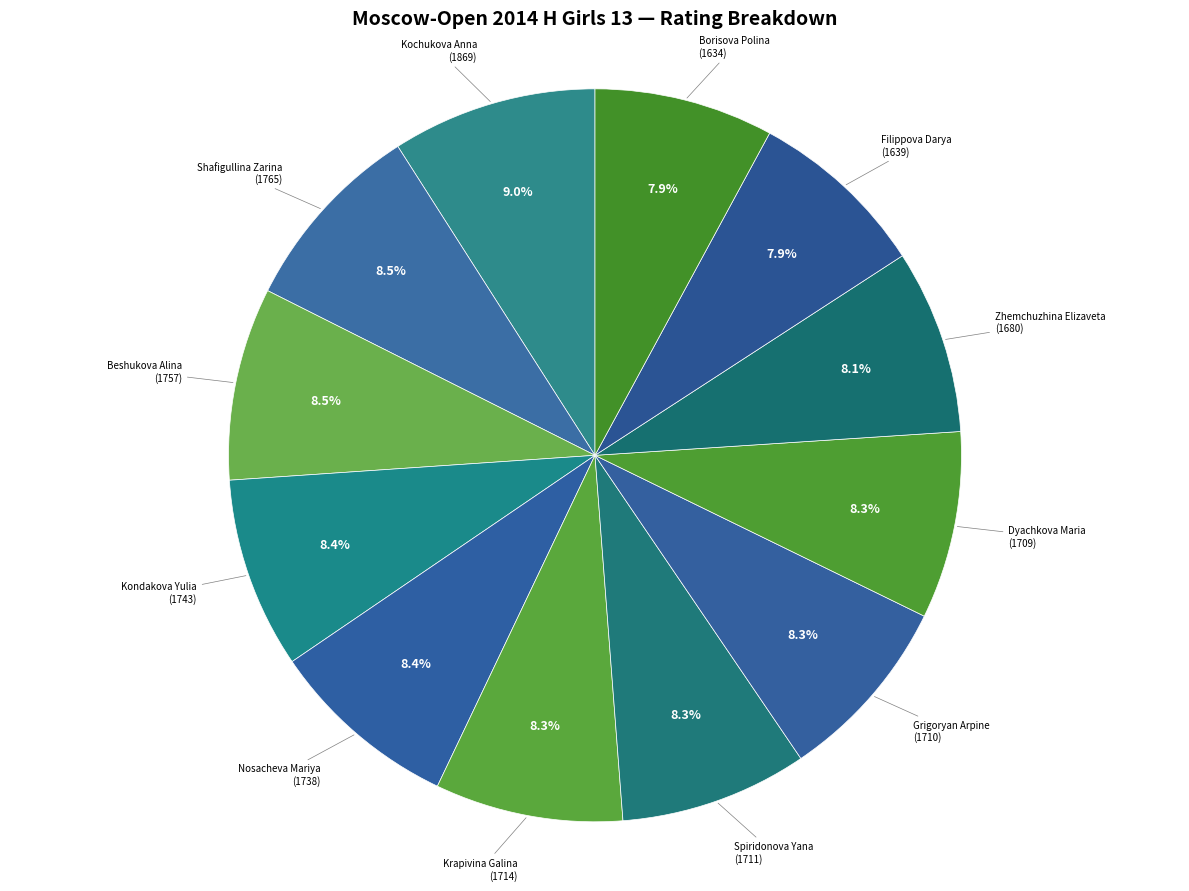

Count the number of slices in the pie.

12